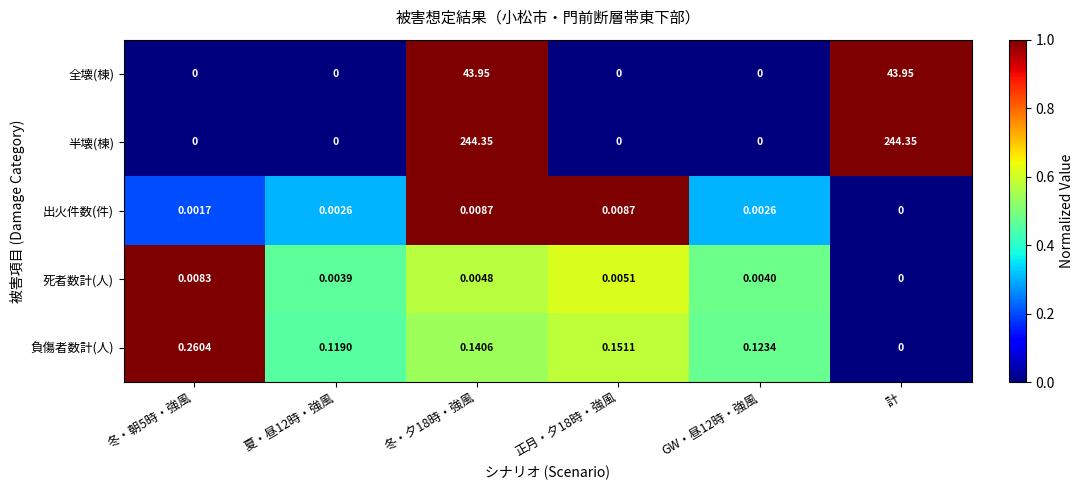

How many distinct data groups are displayed?

5